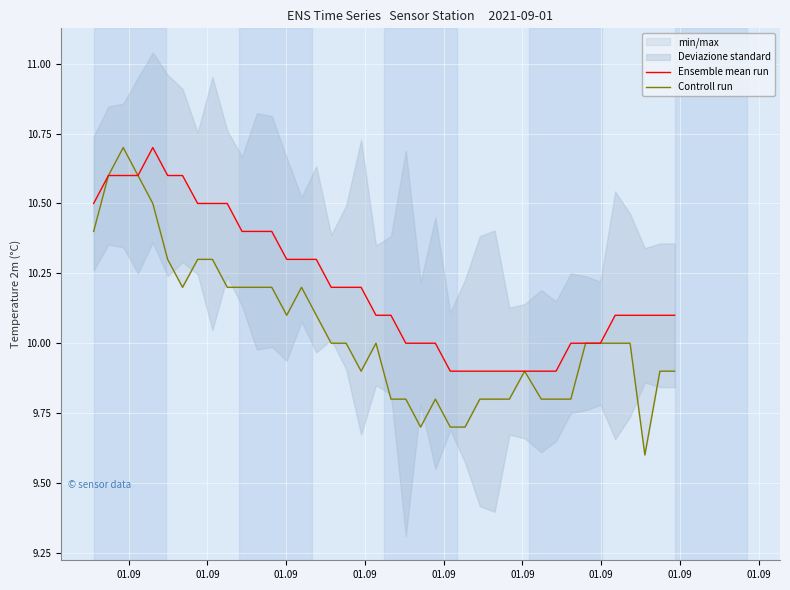

Count the Ensemble mean run values in the range 10 to 11.

32